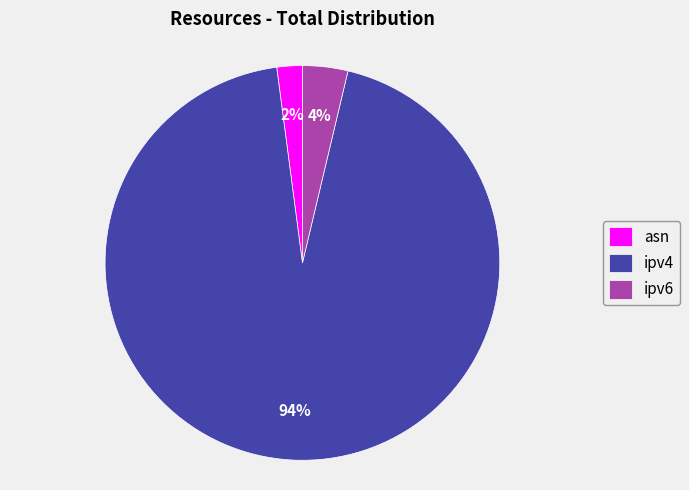

Which category accounts for the majority?

ipv4